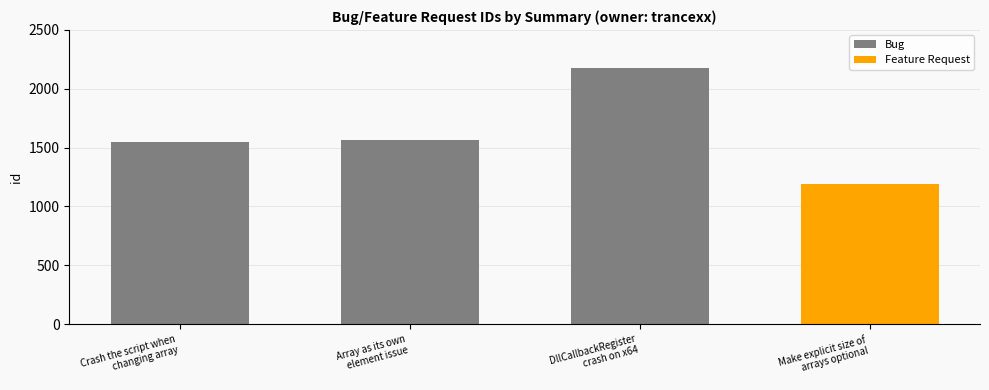

Between Make explicit size of
arrays optional and Array as its own
element issue, which is larger?

Array as its own
element issue